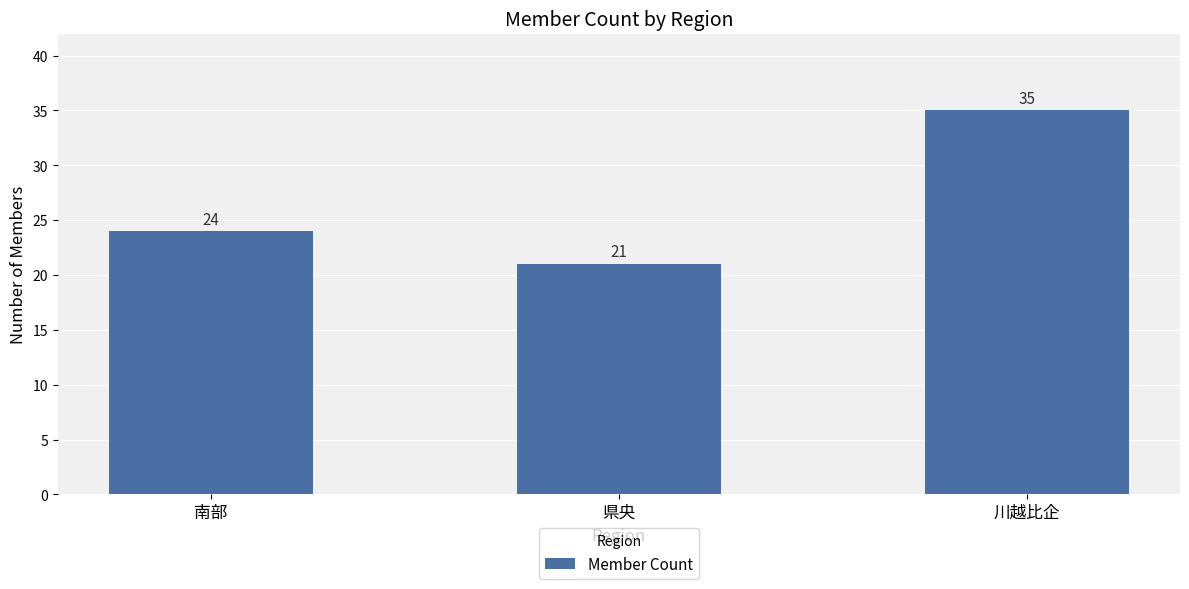

What is the label of the 1st bar from the right?

川越比企